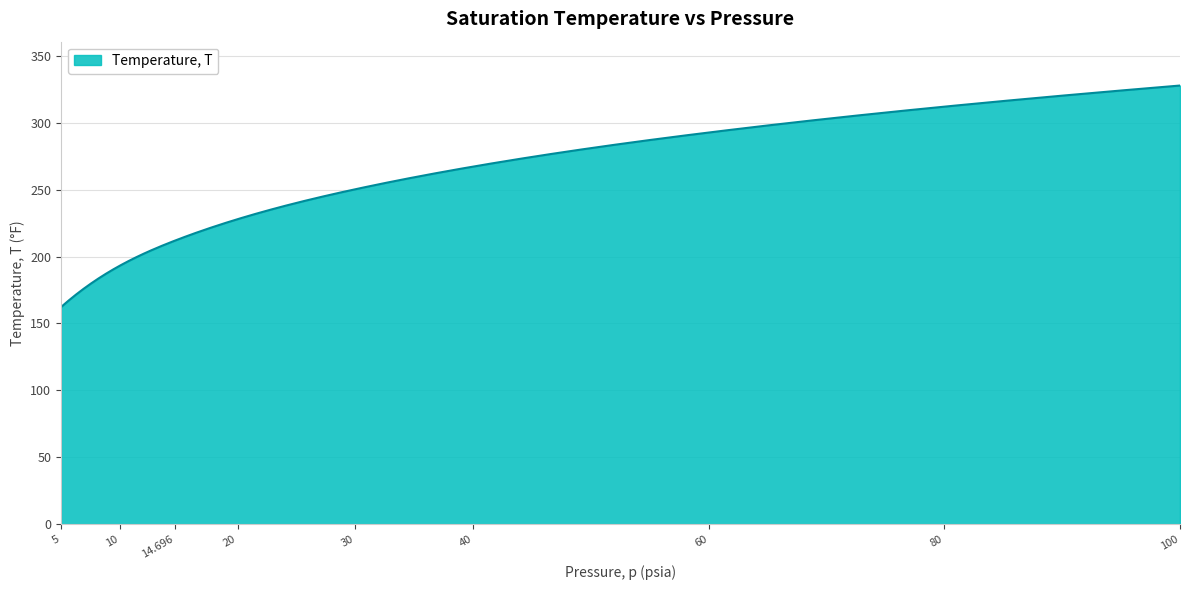

What is the difference between the maximum and minimum values?

165.6